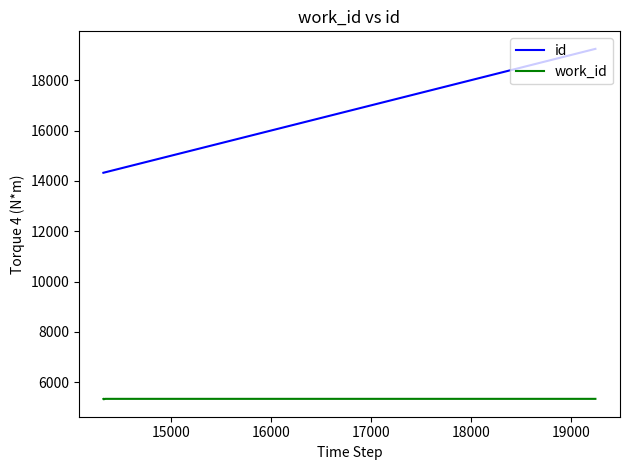

Which series has the widest spread of values?

id